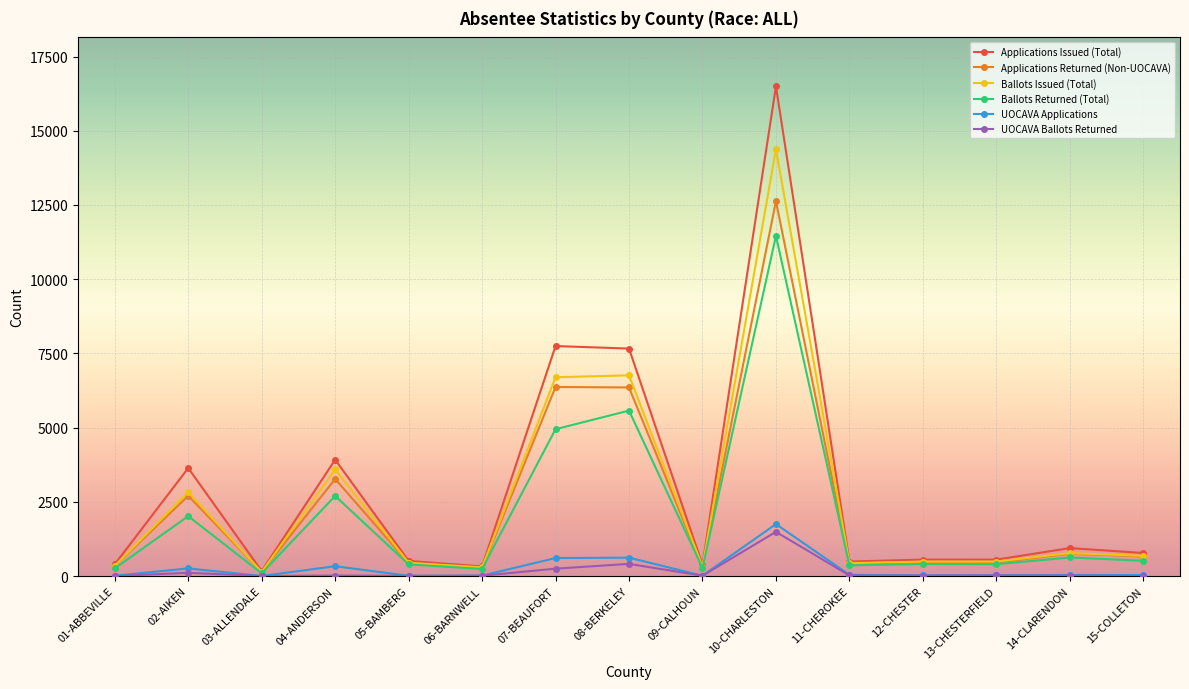

True or false: Applications Returned (Non-UOCAVA) has more than 1 interior local peaks.

True